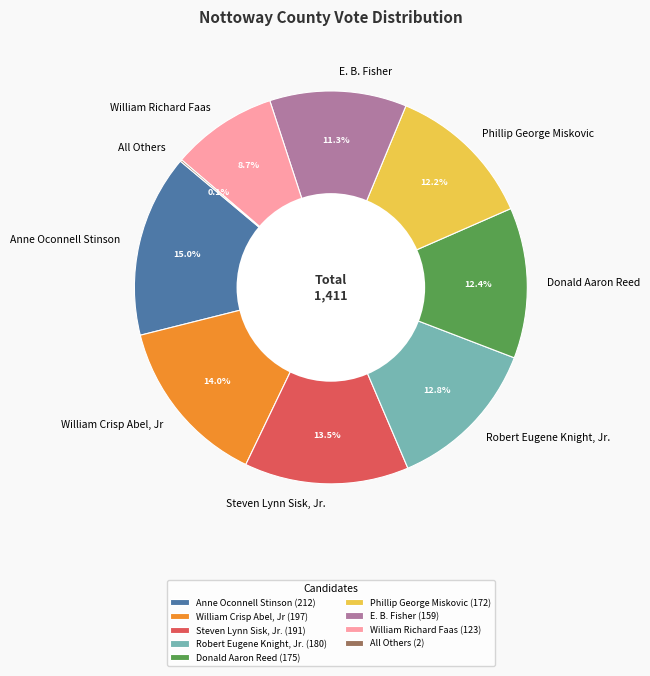

What is the ratio of the value at E. B. Fisher to the value at Robert Eugene Knight, Jr.?

0.9